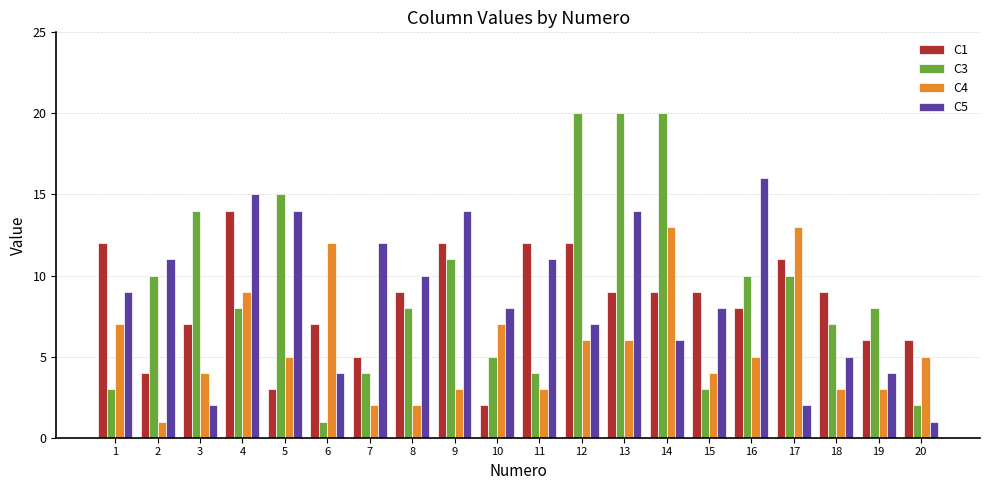

What is the value of the C3 bar at the 6th from the left?

1